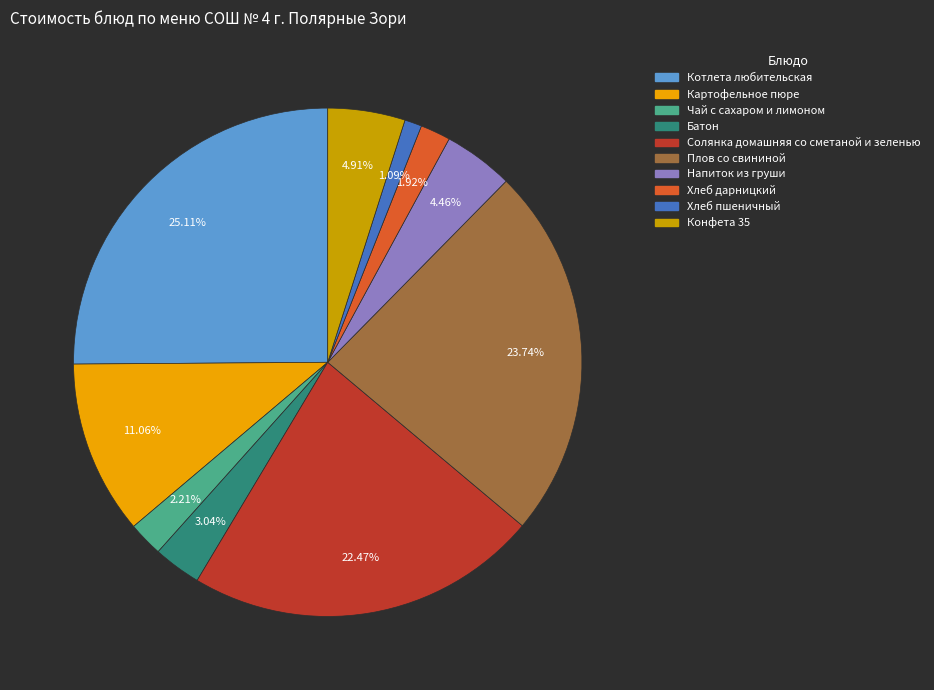

How many slices are in this pie chart?

10